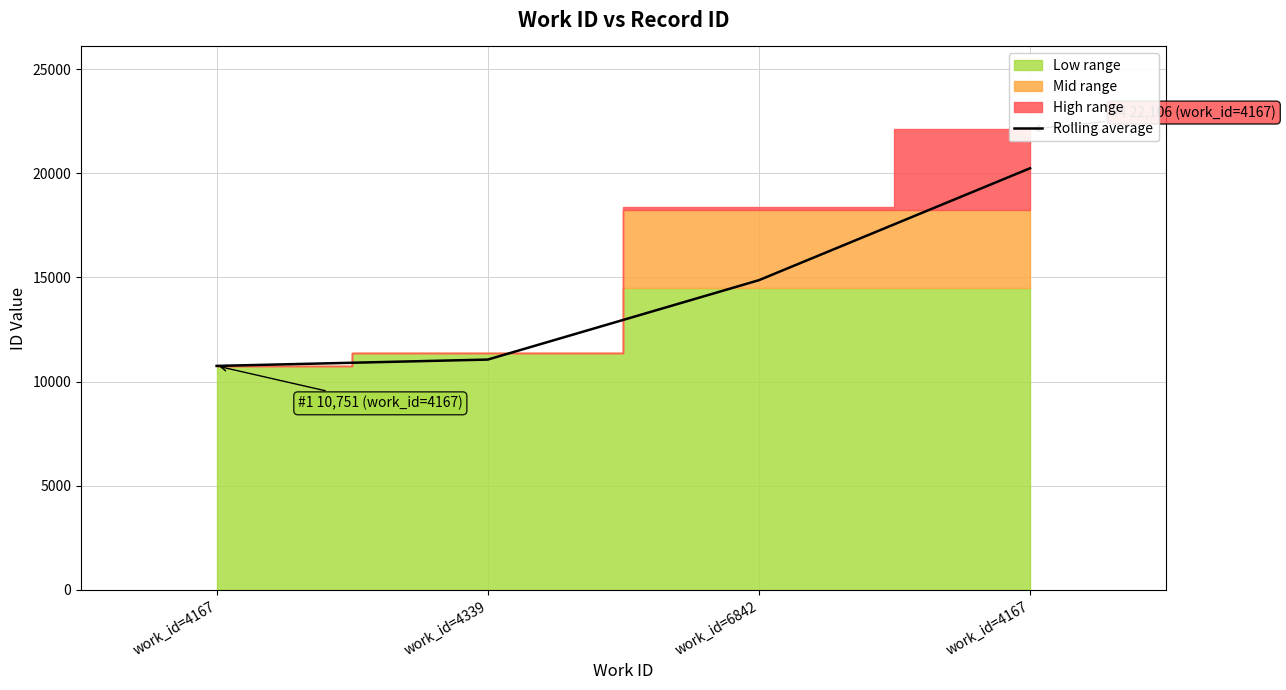

What is the difference between the values at work_id=4339 and work_id=6842?

3810.5